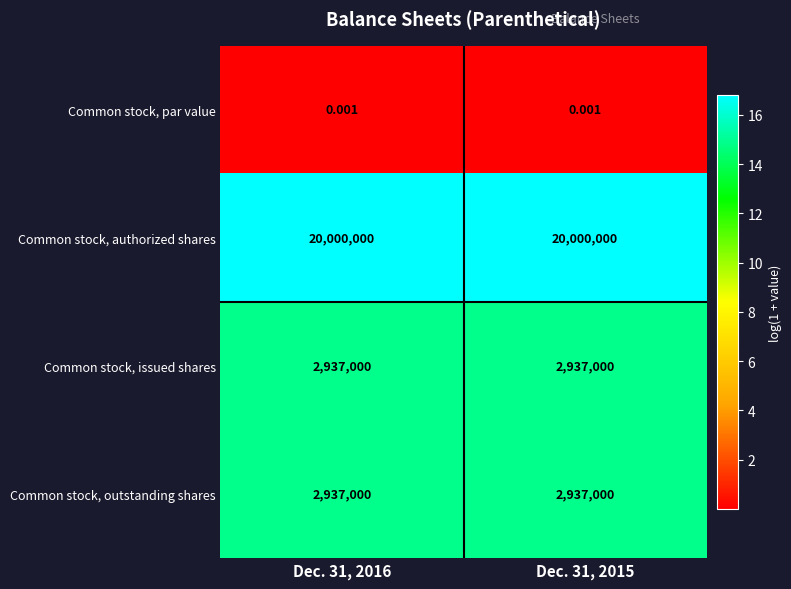

What is the spread (max minus min) of values at Dec. 31, 2015?

20000000.0